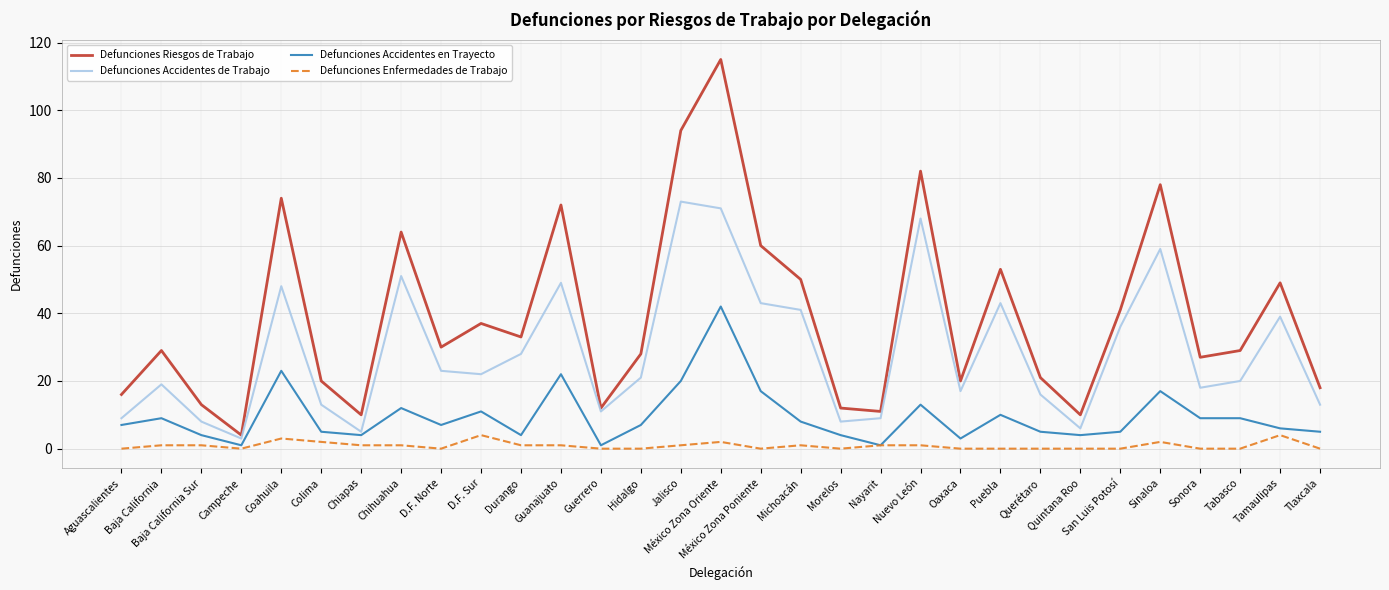

Rank the series by their average value, from lowest to highest.

Defunciones Enfermedades de Trabajo, Defunciones Accidentes en Trayecto, Defunciones Accidentes de Trabajo, Defunciones Riesgos de Trabajo